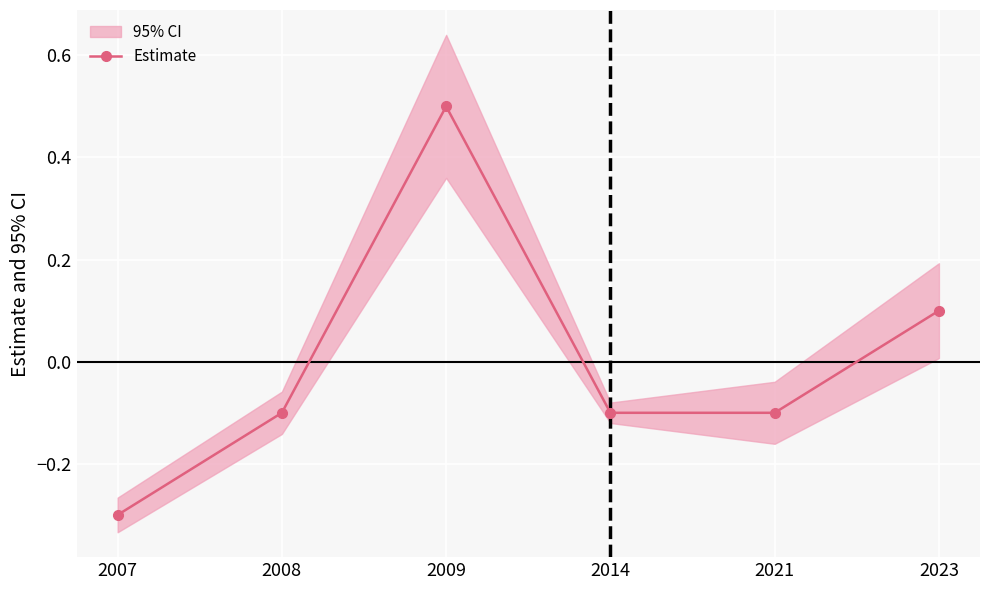

True or false: there are more than 0 points higher than both neighbors.

True